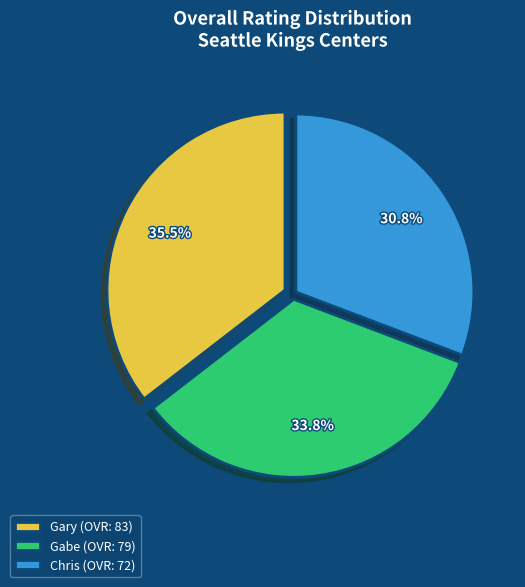

To the nearest percent, what percentage of the pie is Chris?

31%